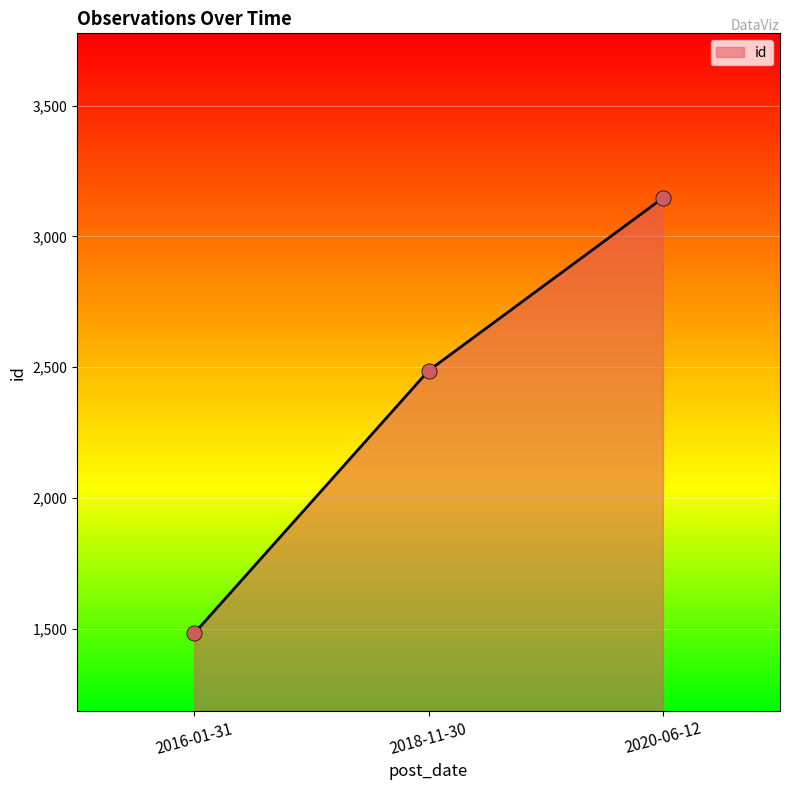

What is the change in value from 2016-01-31 to 2020-06-12?

+1664